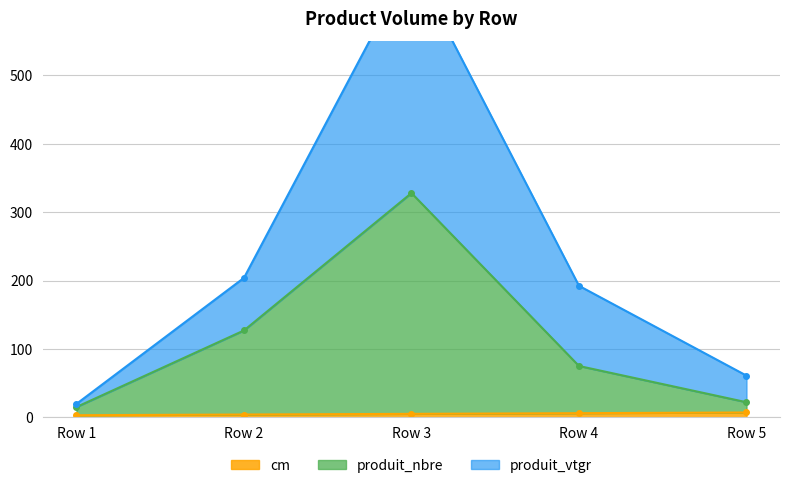

What is the highest value of the cm series?

7